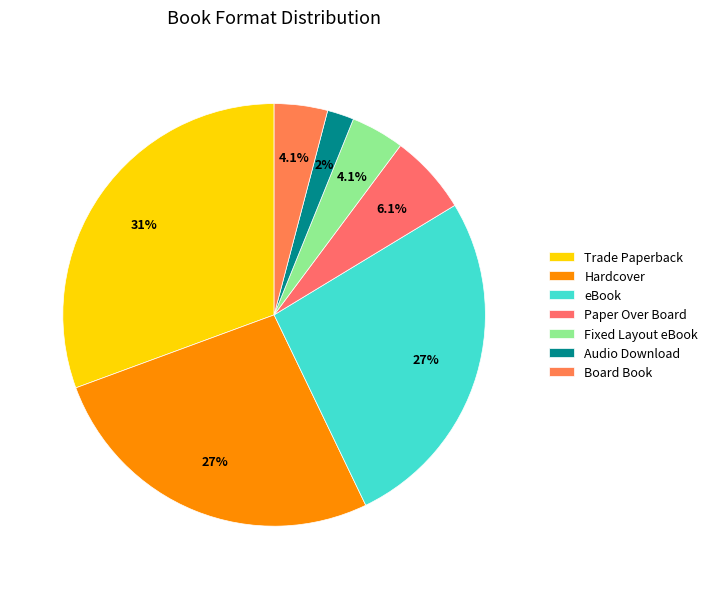

Do Trade Paperback and Paper Over Board together represent more than half of the pie?

No